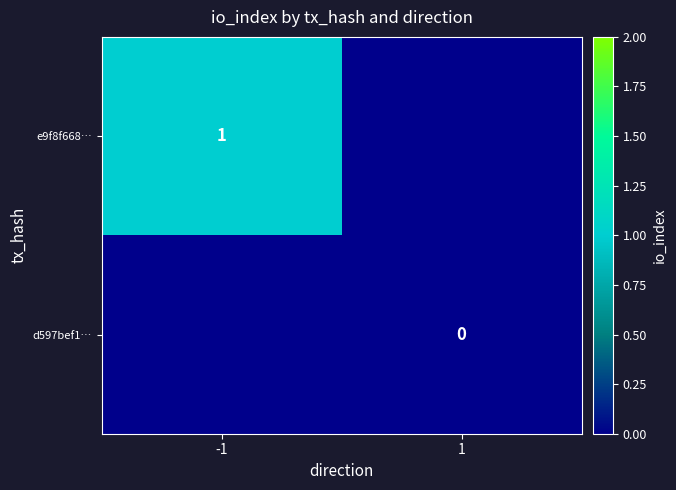

Which has a higher value, 1 or -1?

-1